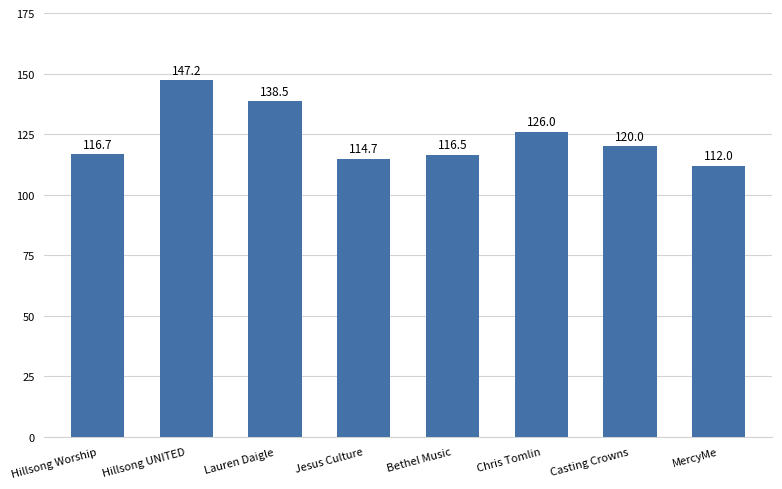

Reading left to right, list all the values displayed in this chart.

116.7	147.2	138.5	114.7	116.5	126.0	120.0	112.0